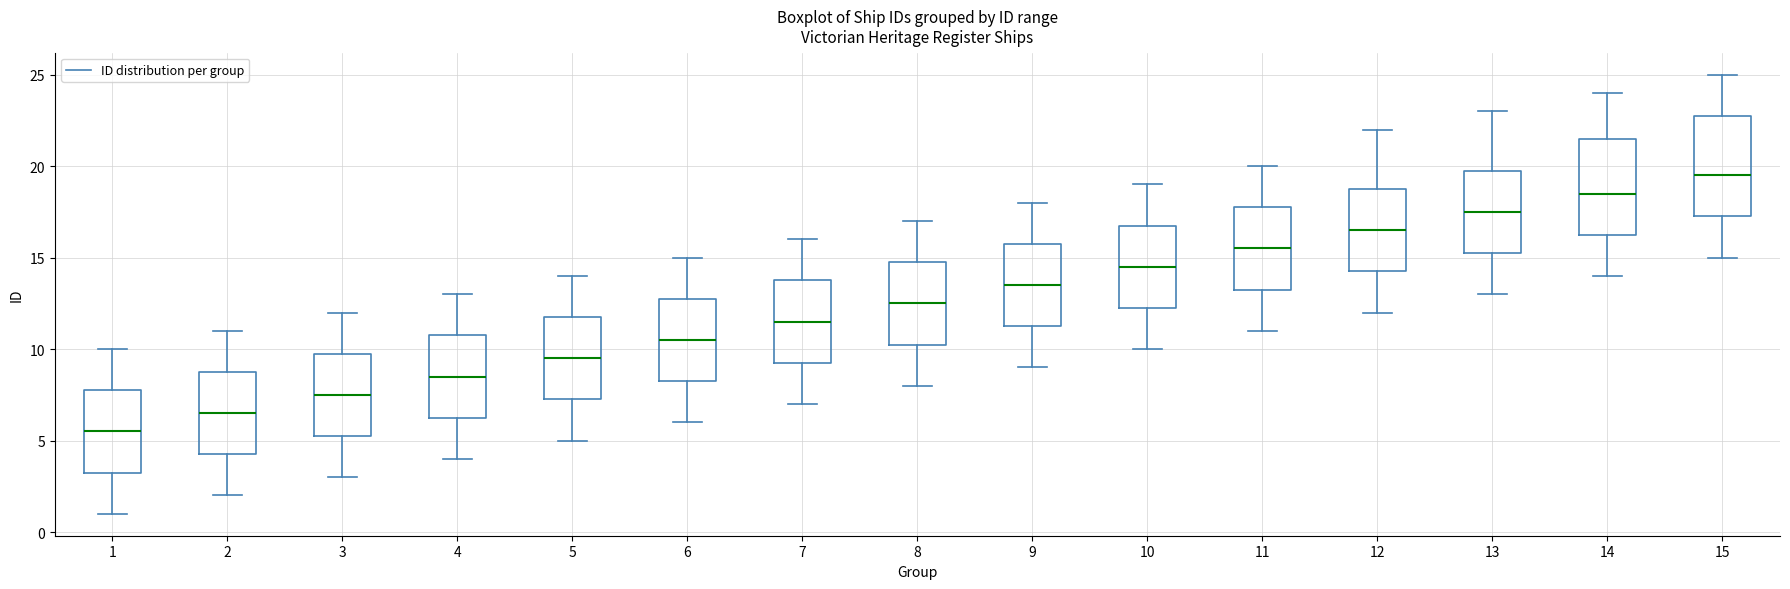

Reading left to right, transcribe this box plot: for each box, give where its median line is, the range the box spans, and where its two whiskers end, as read against the y-axis. The values are not printed on the chart, so give them approximately, as read against the axis.

1: median 5.5, box 3.5 to 8.0, whiskers 1.0 to 10.0
2: median 6.5, box 4.5 to 9.0, whiskers 2.0 to 11.0
3: median 7.5, box 5.5 to 10.0, whiskers 3.0 to 12.0
4: median 8.5, box 6.5 to 11.0, whiskers 4.0 to 13.0
5: median 9.5, box 7.5 to 12.0, whiskers 5.0 to 14.0
6: median 10.5, box 8.5 to 13.0, whiskers 6.0 to 15.0
7: median 11.5, box 9.5 to 14.0, whiskers 7.0 to 16.0
8: median 12.5, box 10.5 to 15.0, whiskers 8.0 to 17.0
9: median 13.5, box 11.5 to 16.0, whiskers 9.0 to 18.0
10: median 14.5, box 12.5 to 17.0, whiskers 10.0 to 19.0
11: median 15.5, box 13.5 to 18.0, whiskers 11.0 to 20.0
12: median 16.5, box 14.5 to 19.0, whiskers 12.0 to 22.0
13: median 17.5, box 15.5 to 20.0, whiskers 13.0 to 23.0
14: median 18.5, box 16.5 to 21.5, whiskers 14.0 to 24.0
15: median 19.5, box 17.5 to 23.0, whiskers 15.0 to 25.0